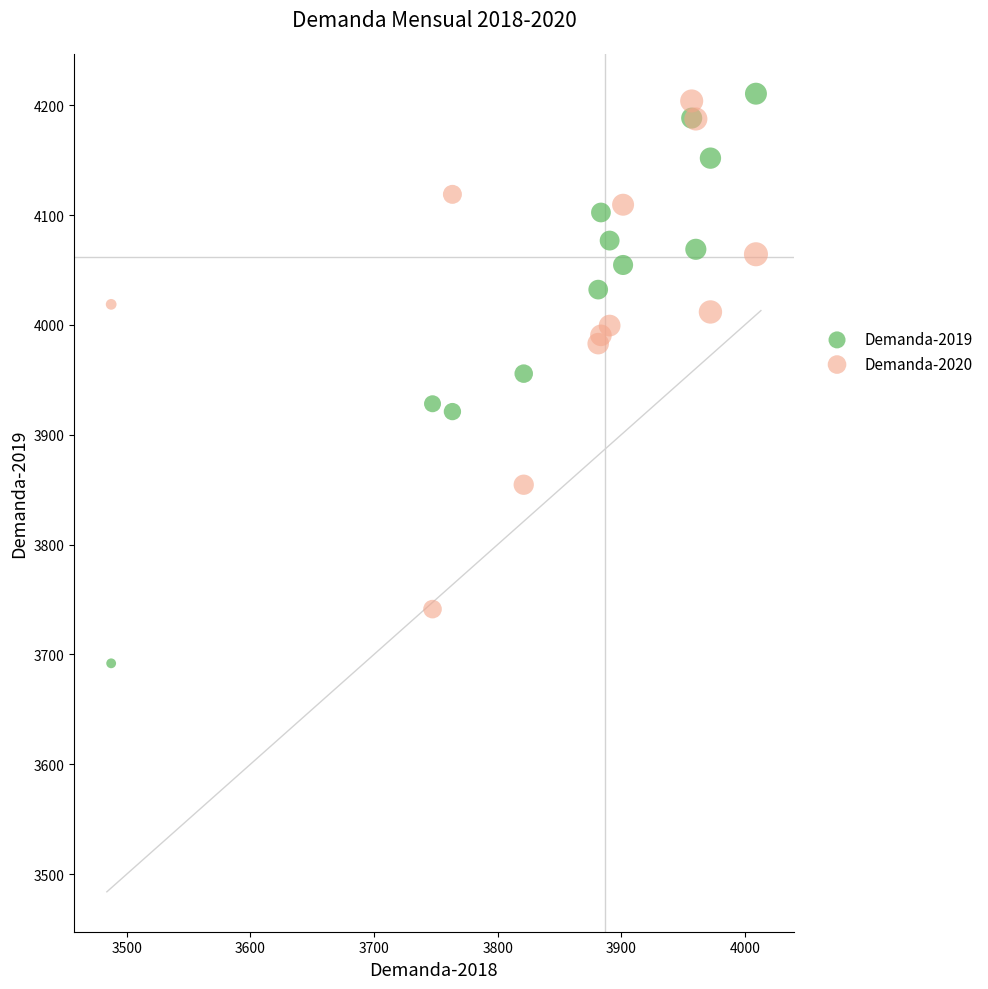

What is the X range (max minus min) for the scatter plot?

521.5